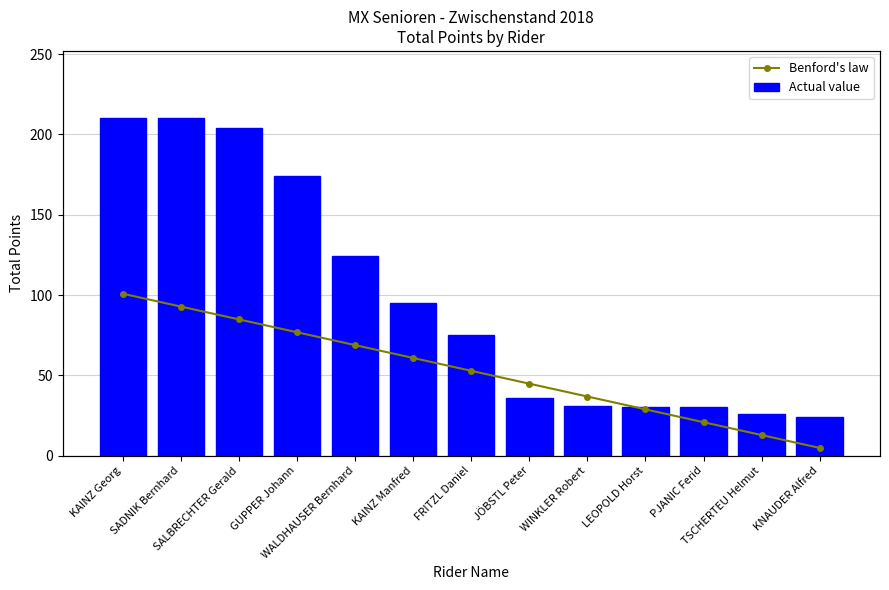

What position from the right is FRITZL Daniel?

7